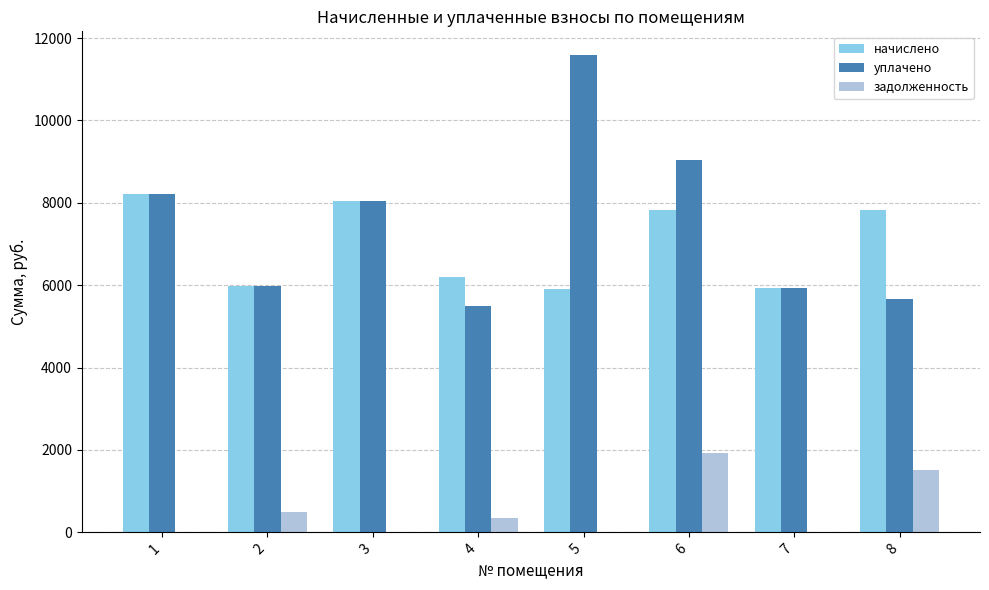

At which category is the sum across all series the highest?

6